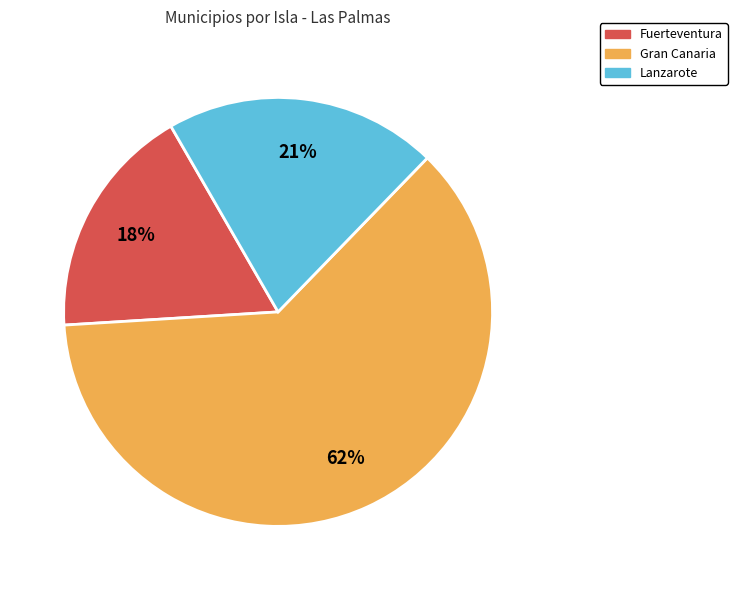

Approximately how many times larger is the value at Lanzarote compared to Gran Canaria?

0.3